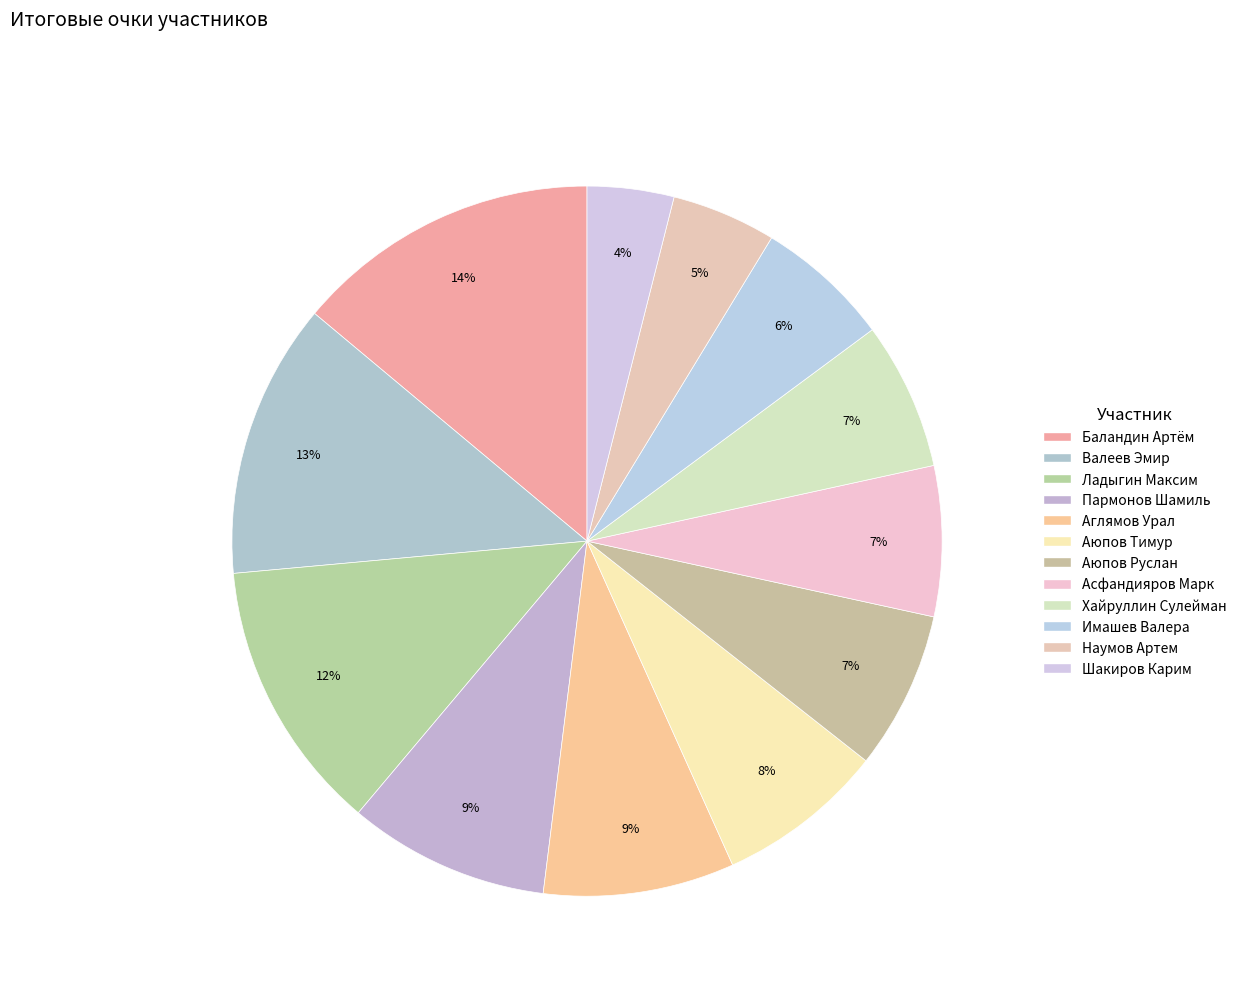

How many slices are in this pie chart?

12